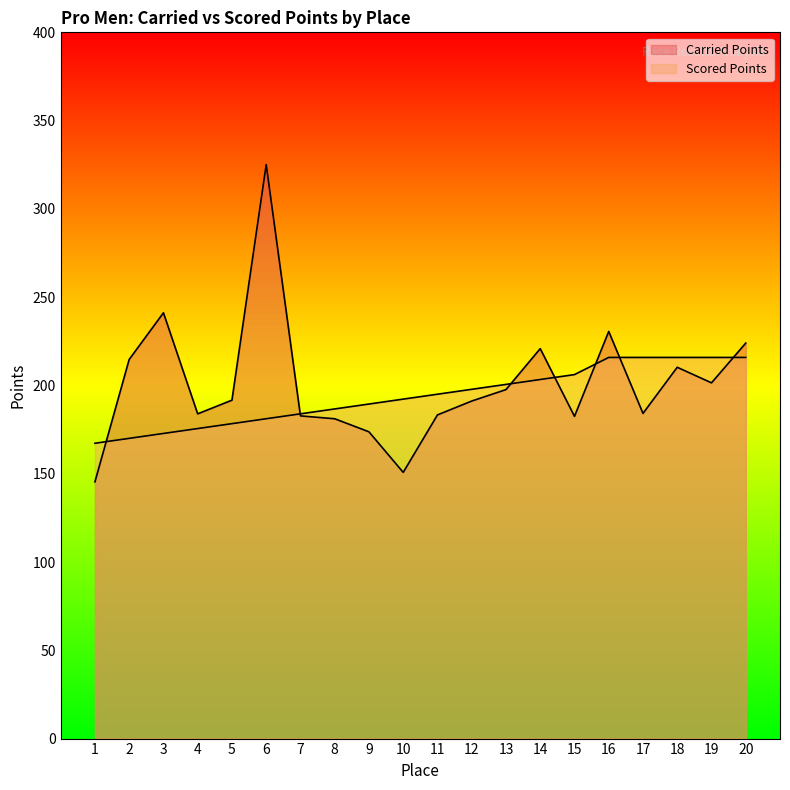

At which category is the sum across all series the highest?

6